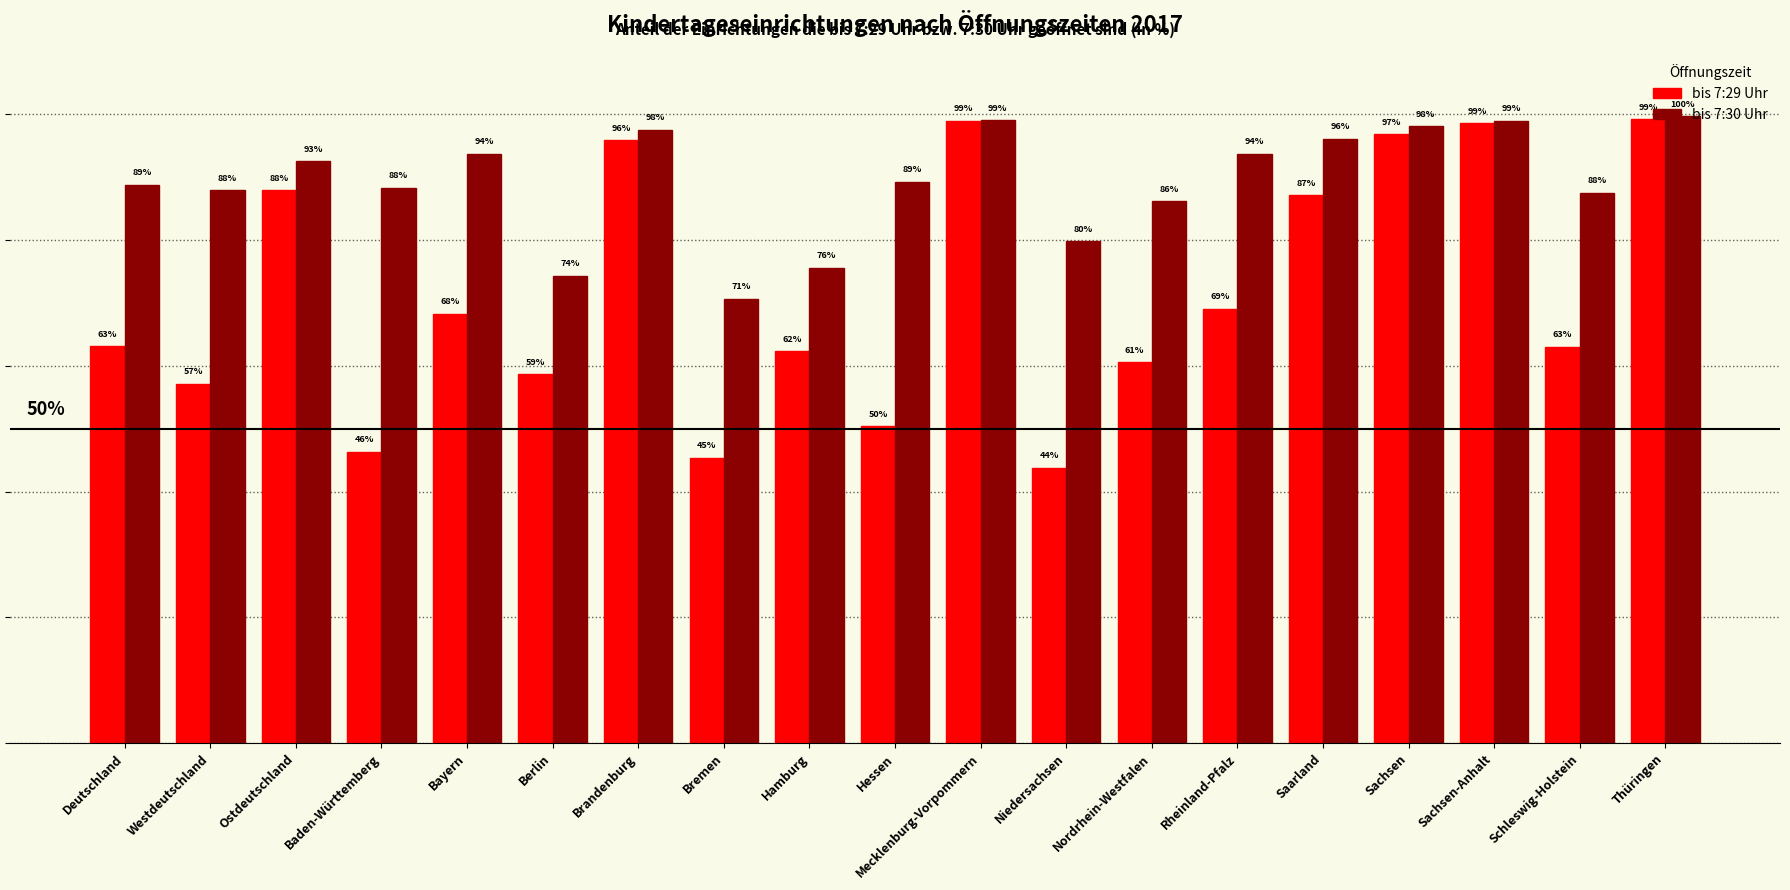

Is the value of bis 7:30 Uhr at Sachsen greater than the value of bis 7:29 Uhr at Mecklenburg-Vorpommern?

No